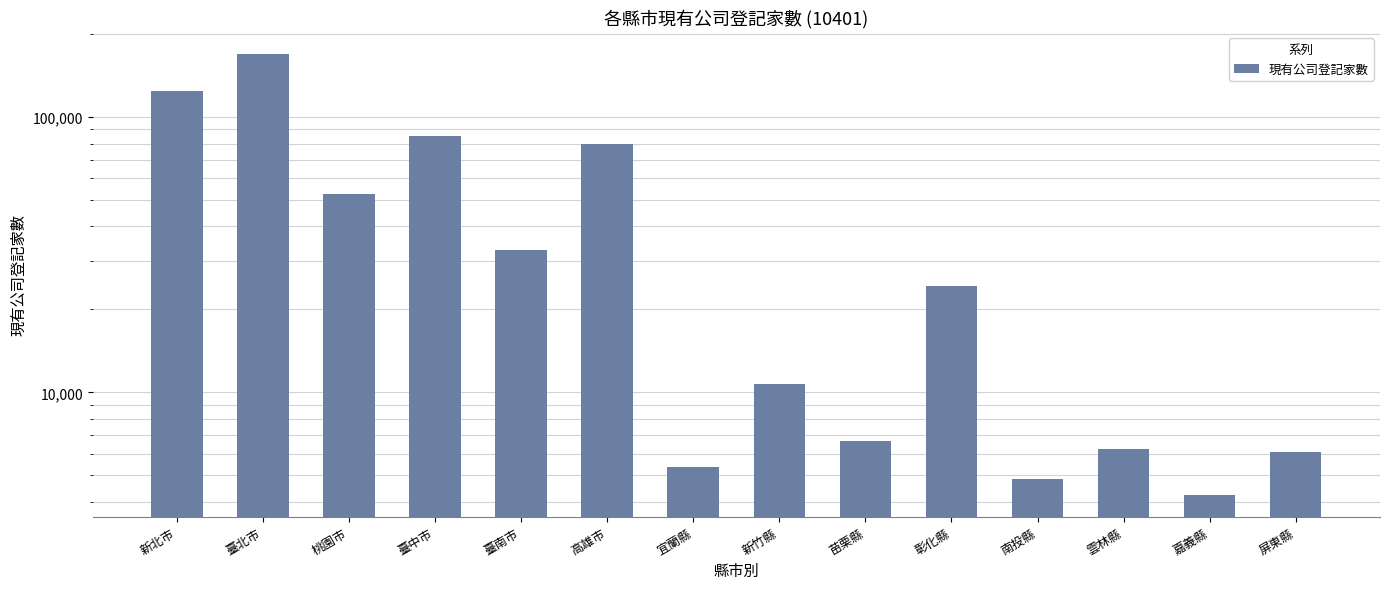

What is the change in value from 新竹縣 to 屏東縣?

-4601